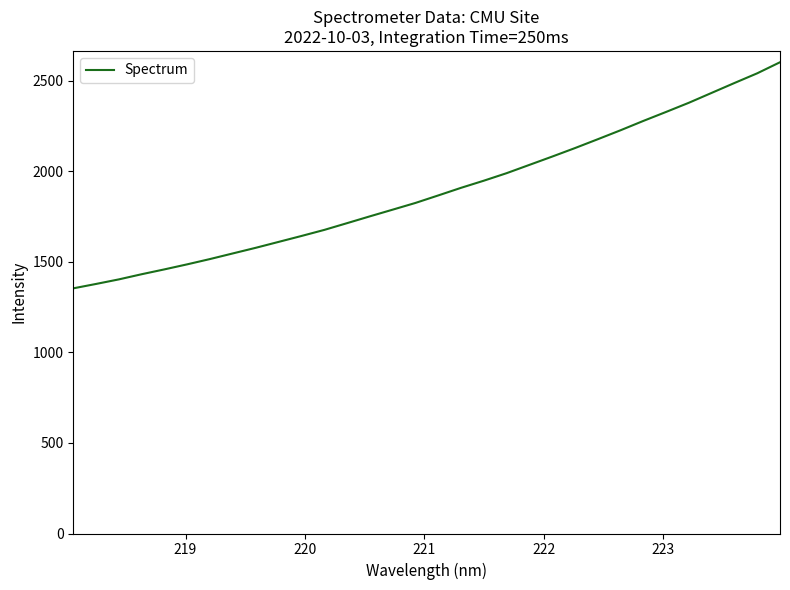

What is the difference between the maximum and minimum values?

1249.0